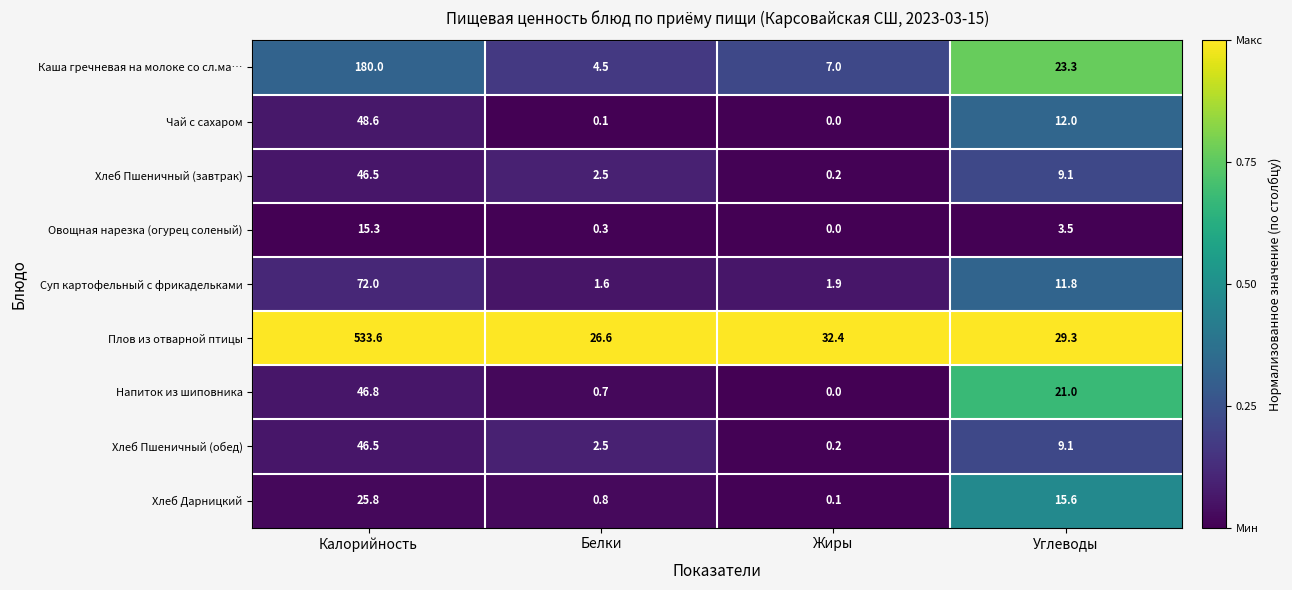

Between Белки and Углеводы, which series saw the biggest shift?

Напиток из шиповника